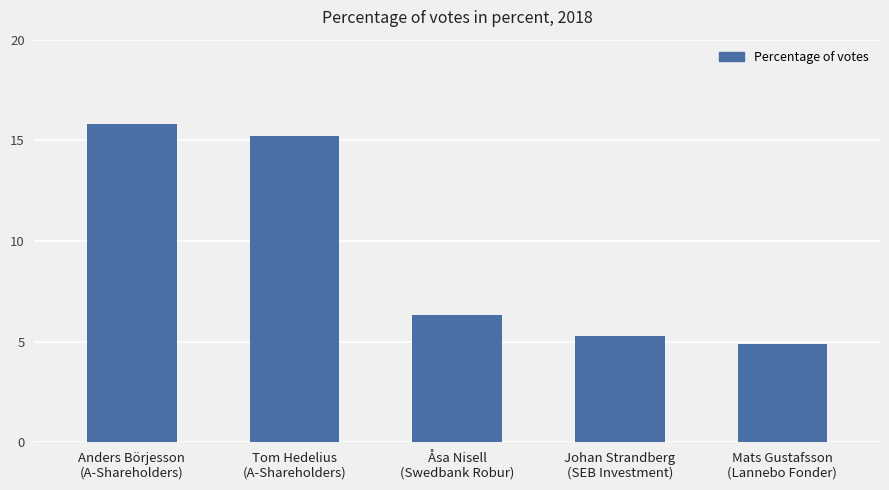

The chart shows a value of 15.2 at Tom Hedelius
(A-Shareholders). True or false?

True